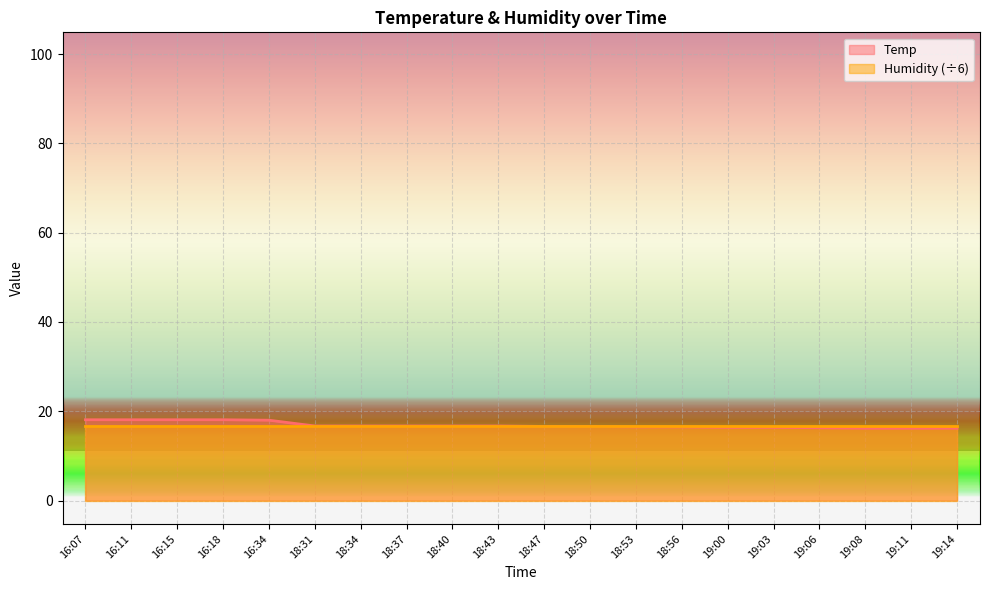

Which category has the lowest value across all series?

19:08